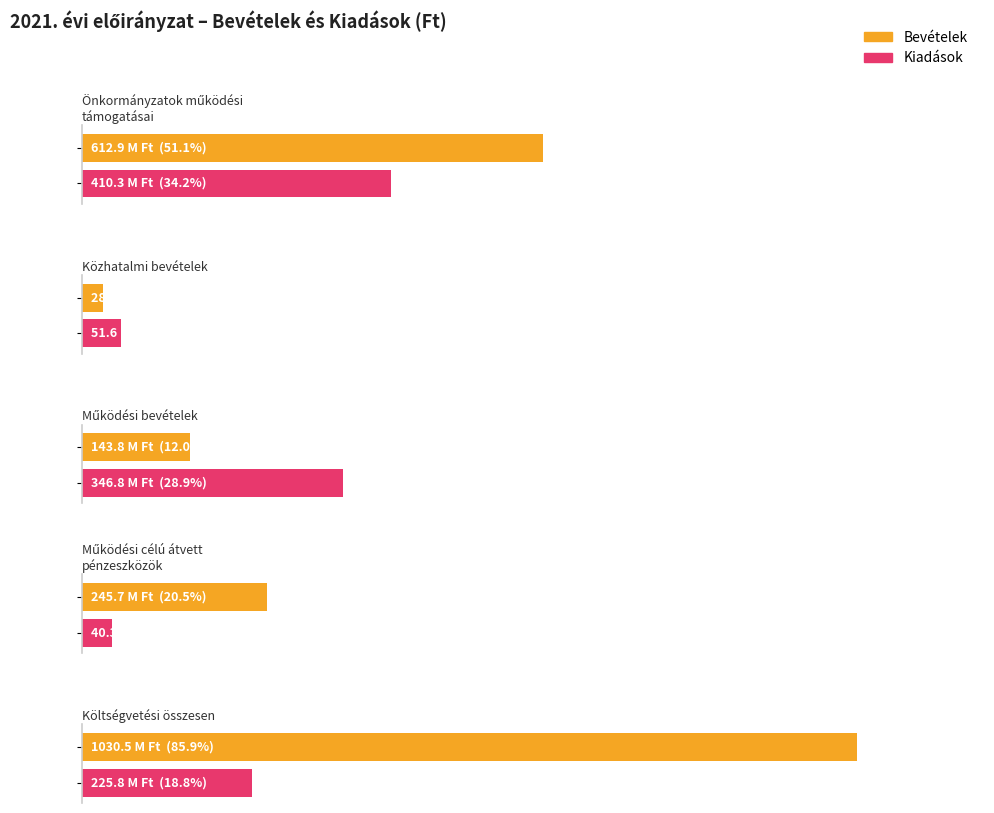

At which label is Kiadások closest to 225297483?

Költségvetési összesen